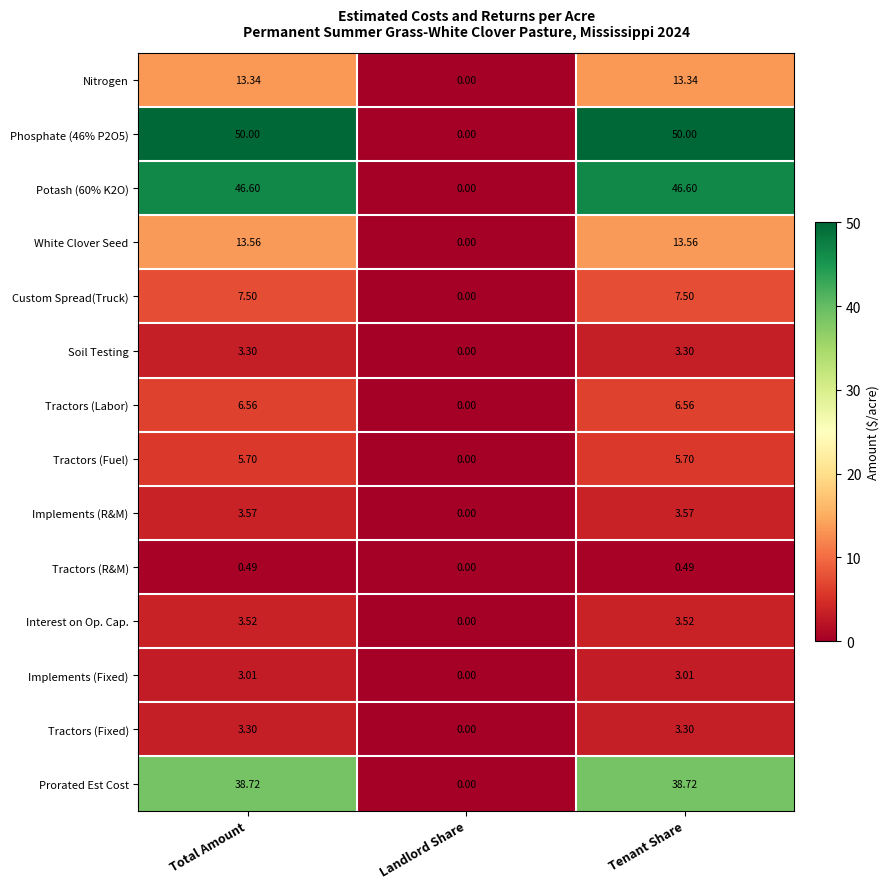

Is the value of Interest on Op. Cap. at Landlord Share greater than the value of Soil Testing at Tenant Share?

No